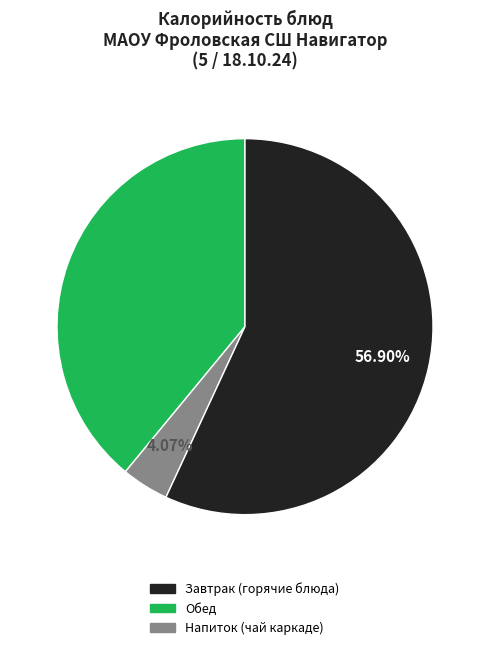

Count the number of slices in the pie.

3